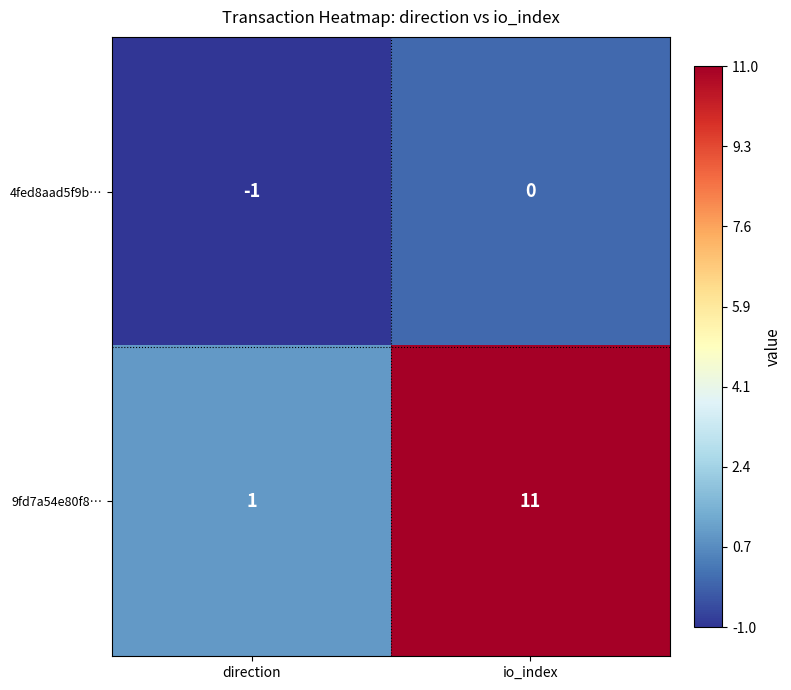

At which label is 9fd7a54e80f8… closest to 6?

direction